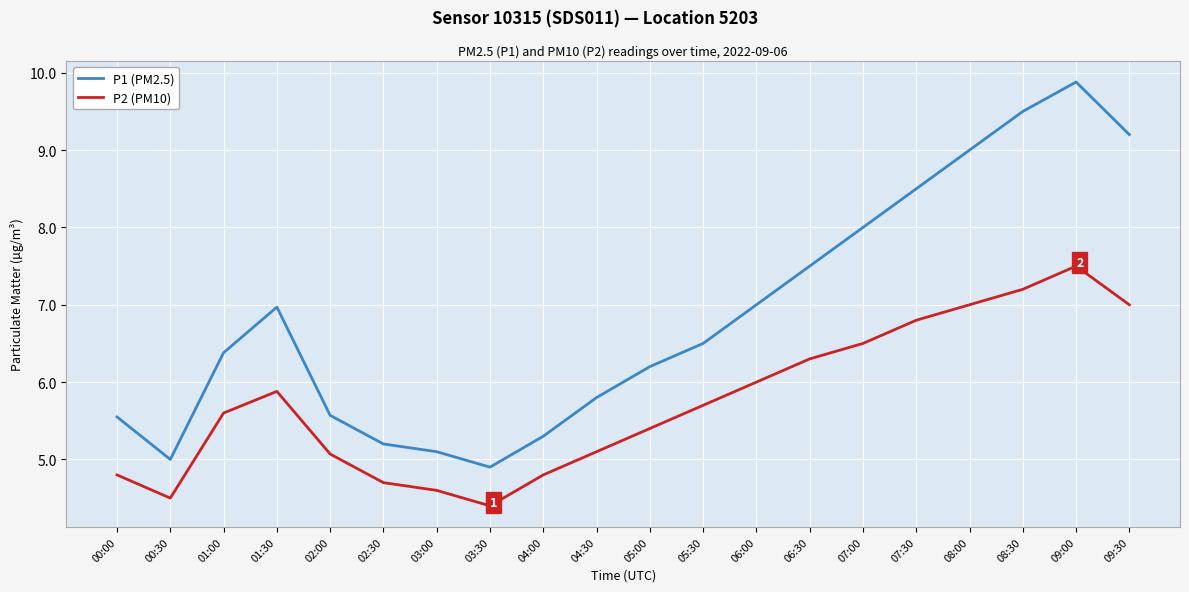

How many values in the P1 (PM2.5) series exceed 6?

12